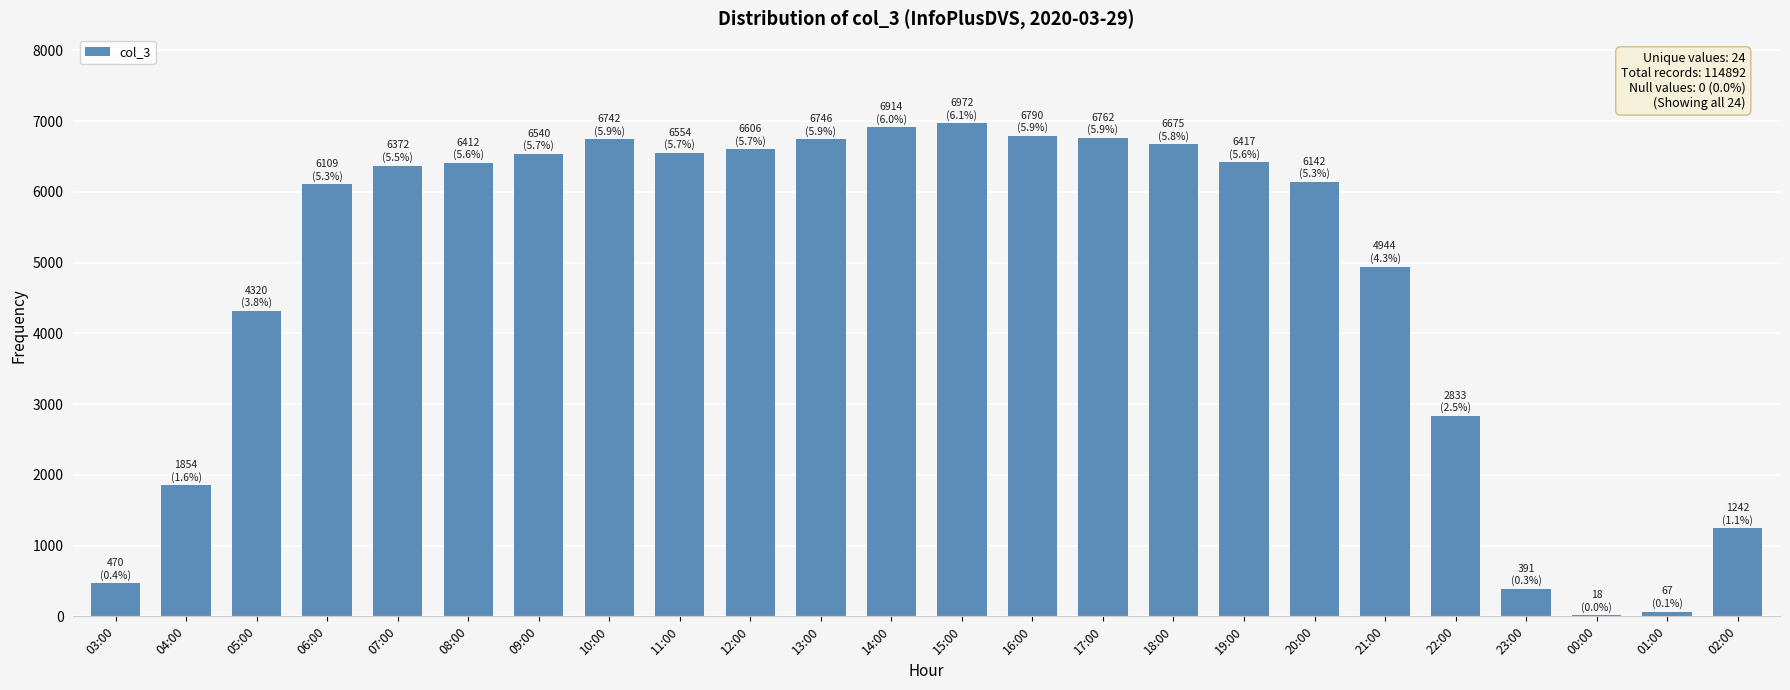

What is the sum of all values?

114892